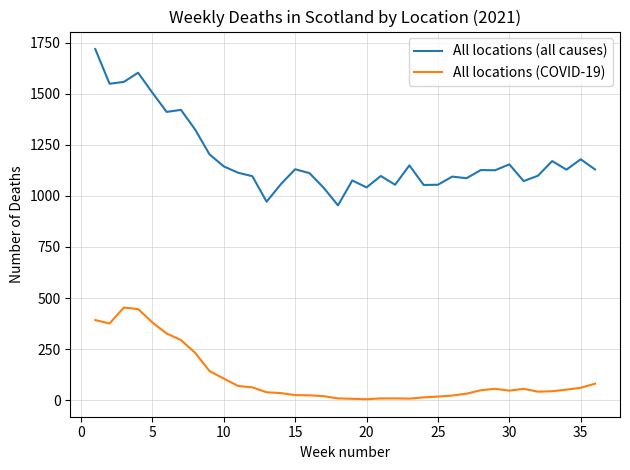

What is the maximum value for All locations (COVID-19)?

453